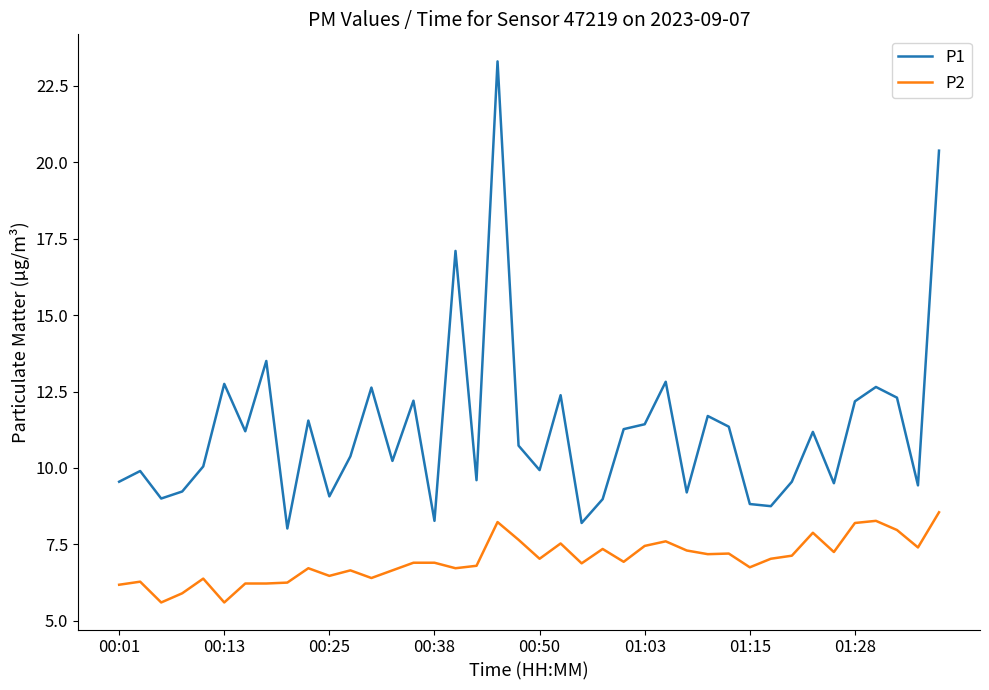

What is the greatest value displayed?

23.3